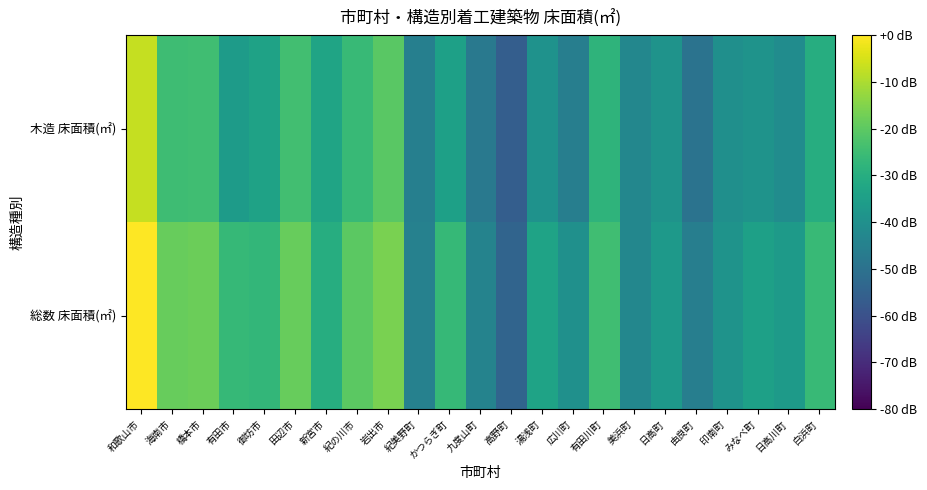

Reading left to right, transcribe all the data shown in this chart.

総数 床面積(㎡): 和歌山市=0.0	海南市=-18.6	橋本市=-18.0	有田市=-26.4	御坊市=-27.0	田辺市=-18.5	新宮市=-30.2	紀の川市=-20.0	岩出市=-16.2	紀美野町=-44.7	かつらぎ町=-26.3	九度山町=-44.2	高野町=-54.1	湯浅町=-33.6	広川町=-39.8	有田川町=-24.6	美浜町=-43.0	日高町=-36.6	由良町=-45.9	印南町=-38.9	みなべ町=-34.7	日高川町=-36.3	白浜町=-26.1
木造 床面積(㎡): 和歌山市=-7.0	海南市=-24.8	橋本市=-24.6	有田市=-36.2	御坊市=-33.8	田辺市=-24.3	新宮市=-33.4	紀の川市=-26.1	岩出市=-20.3	紀美野町=-45.3	かつらぎ町=-34.5	九度山町=-47.5	高野町=-56.2	湯浅町=-39.2	広川町=-45.6	有田川町=-27.9	美浜町=-43.0	日高町=-39.0	由良町=-49.4	印南町=-40.1	みなべ町=-38.8	日高川町=-41.1	白浜町=-30.2